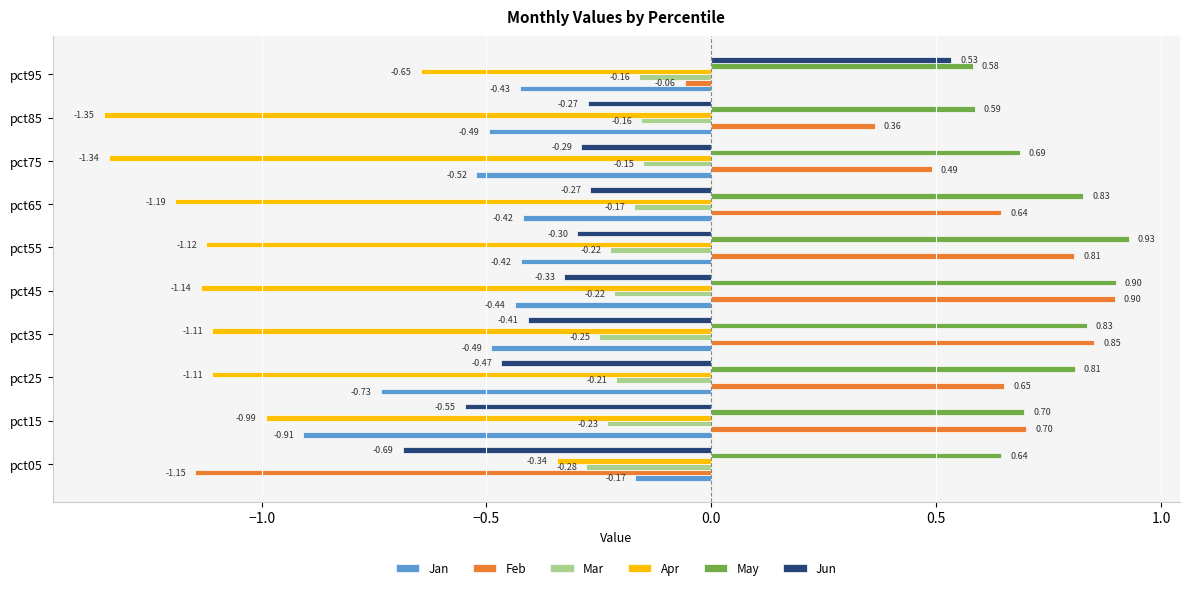

At which category is the sum across all series the highest?

pct95